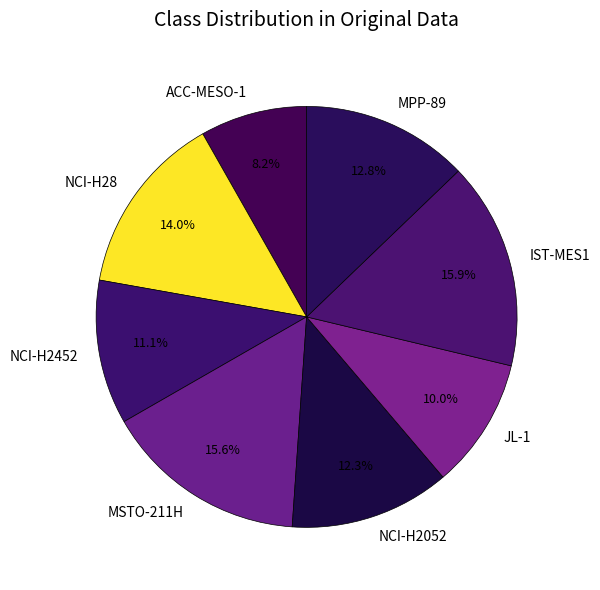

How much of the chart is everything except NCI-H2452?

88.9%